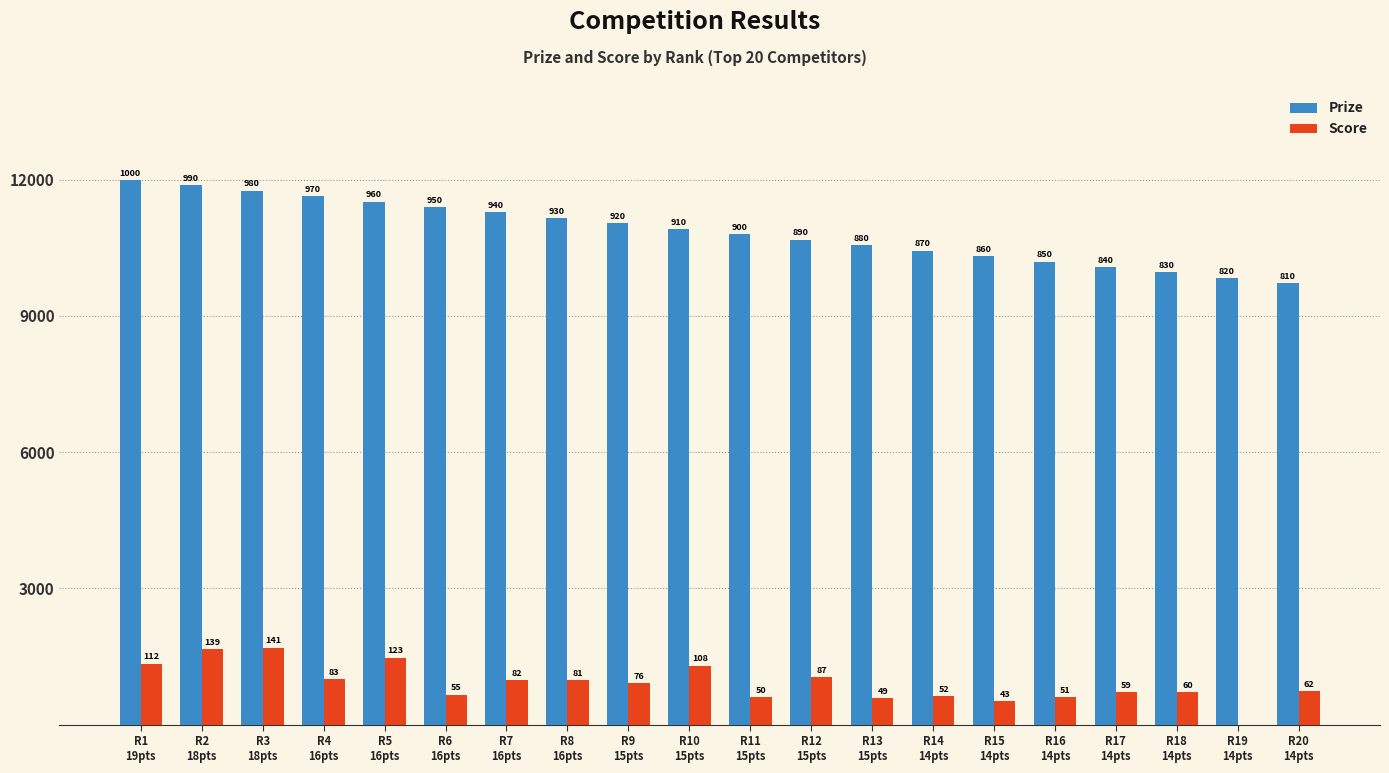

Are the bars grouped side by side (vs. stacked)?

Yes